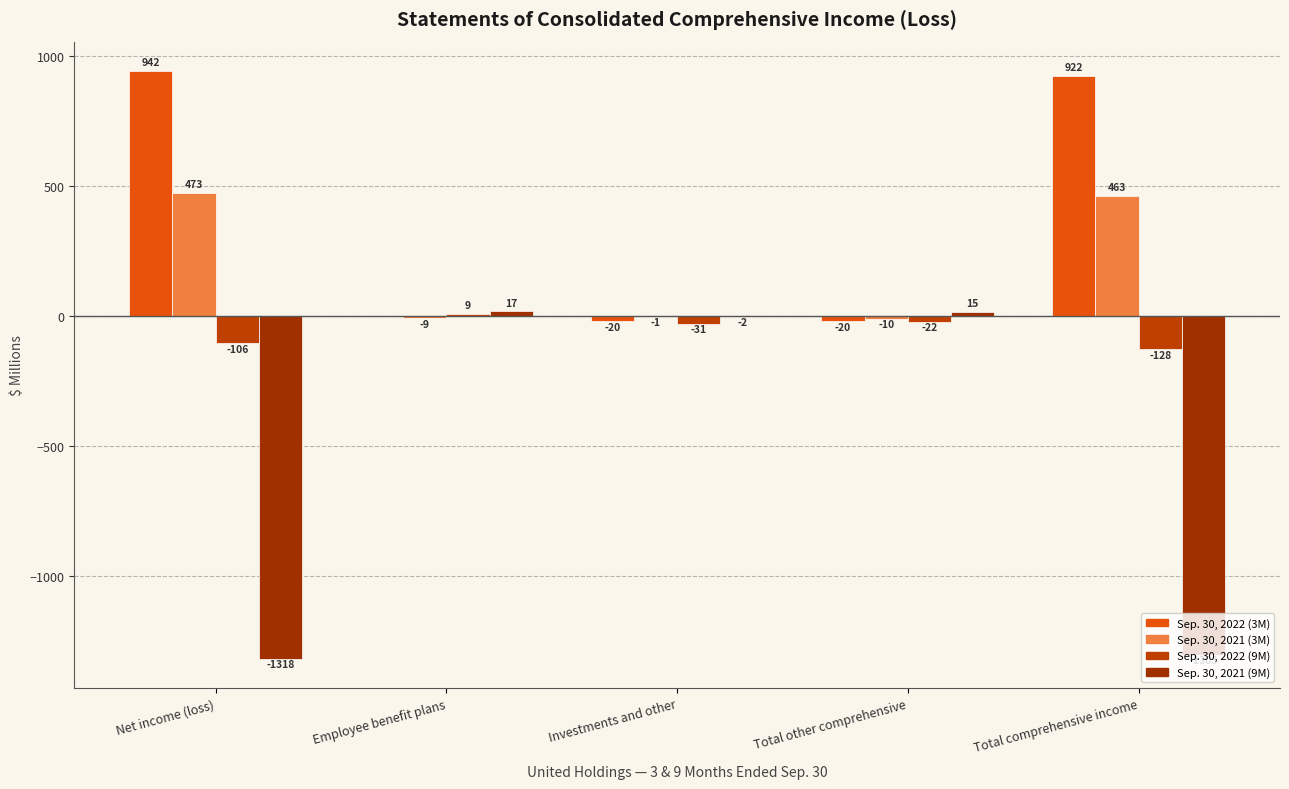

The value of Sep. 30, 2021 (3M) at Total comprehensive income is 463. True or false?

True